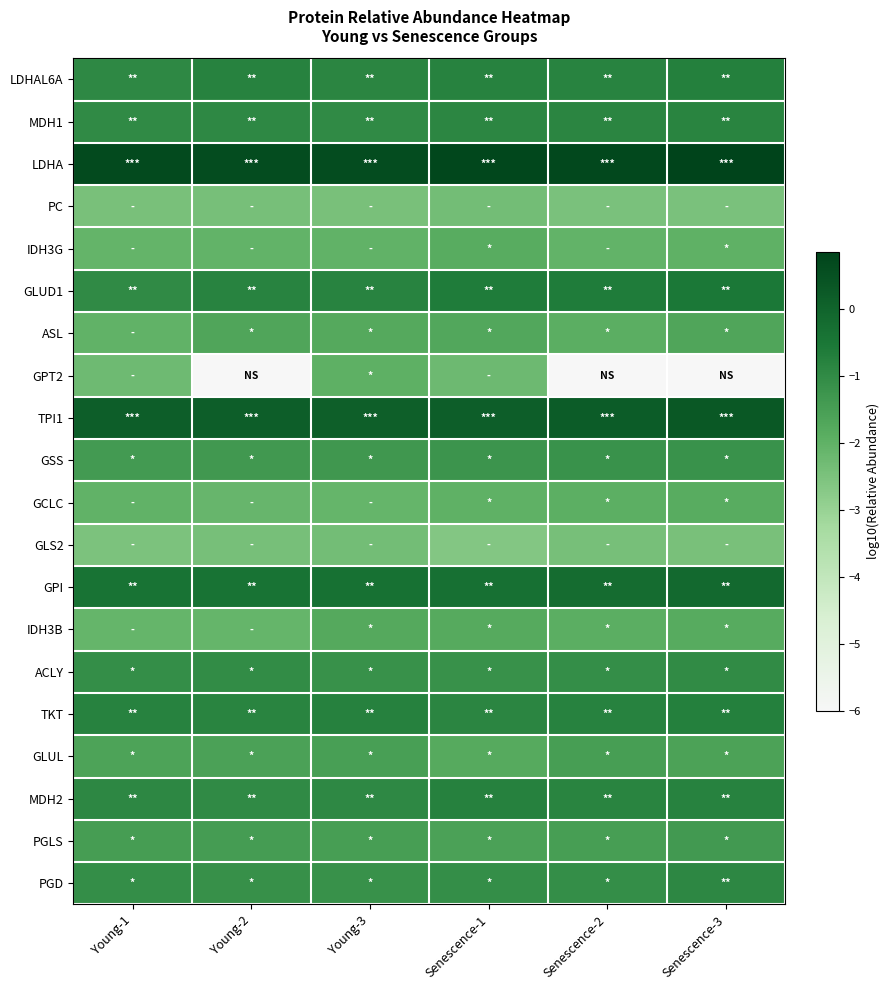

What is the total value across all series at Senescence-3?

-26.9